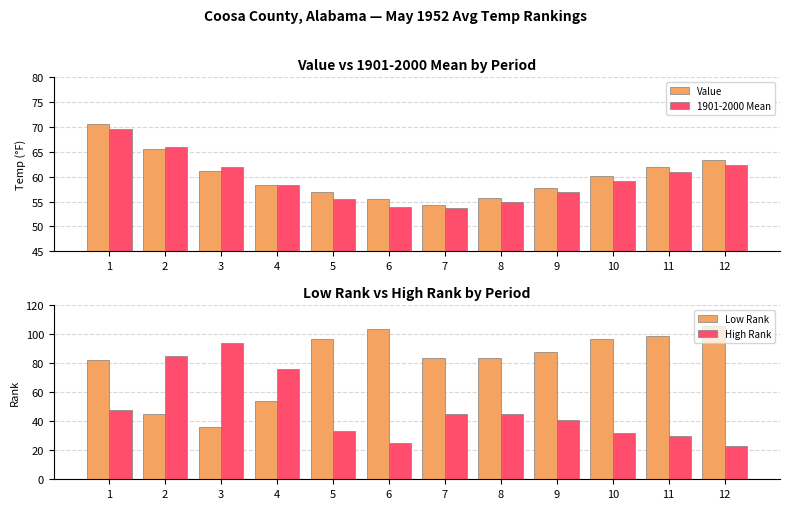

Which category has the lowest value across all series?

12